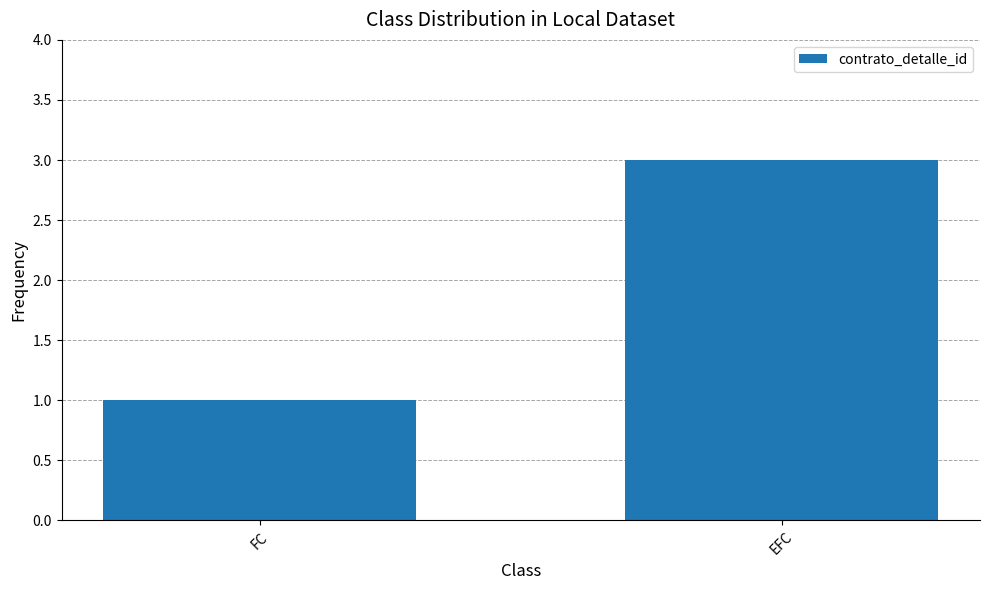

Reading left to right, what are all the values shown in this chart?

1	3